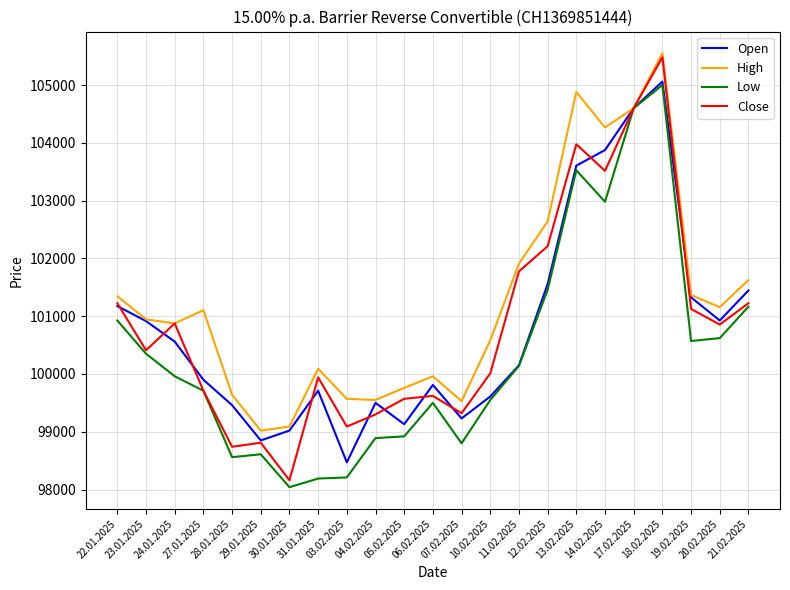

What is the approximate value of High at 27.01.2025, to the nearest 100?

101100